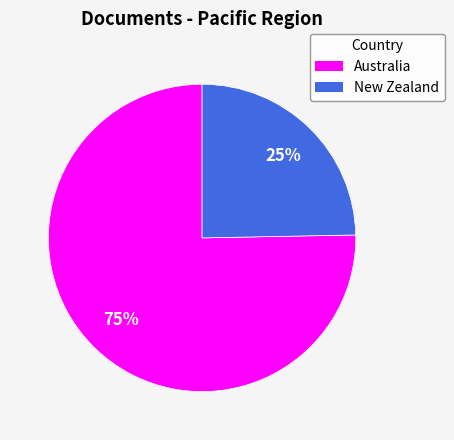

To the nearest percent, what portion does New Zealand represent?

25%